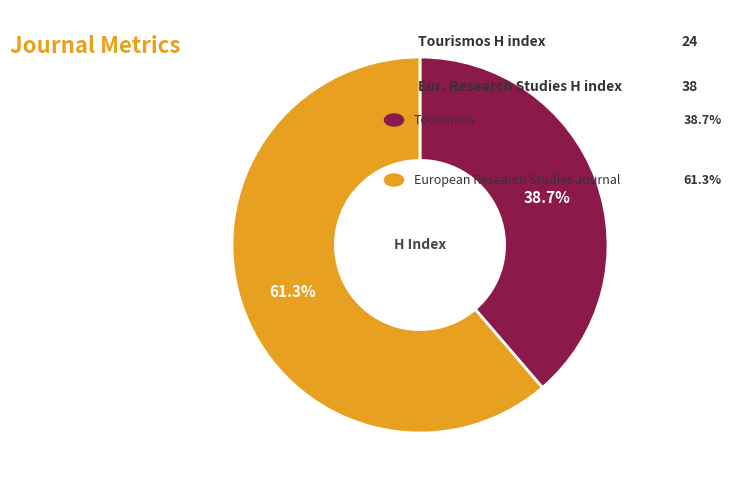

Does any single category account for the majority?

Yes